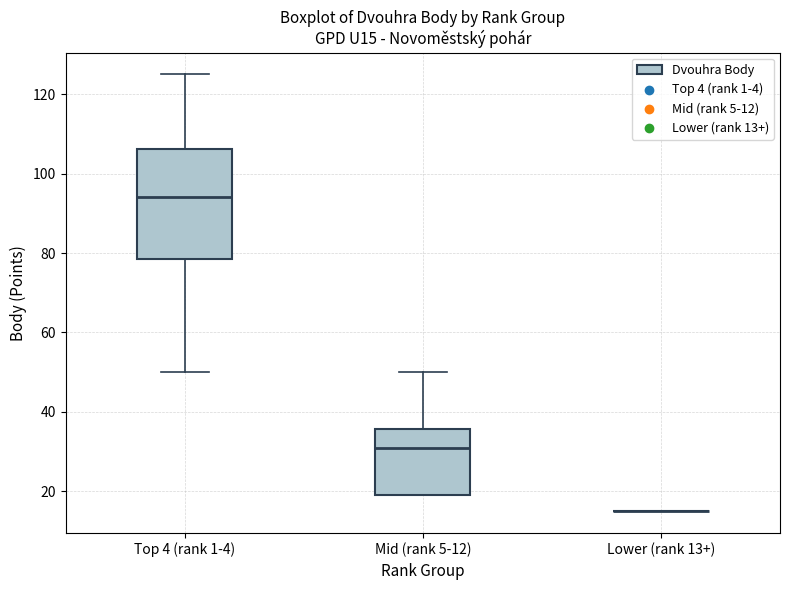

Where does the upper whisker of the box for Mid (rank 5-12) end on the y-axis? The values are not printed on the chart, so give them approximately, as read against the axis.

50